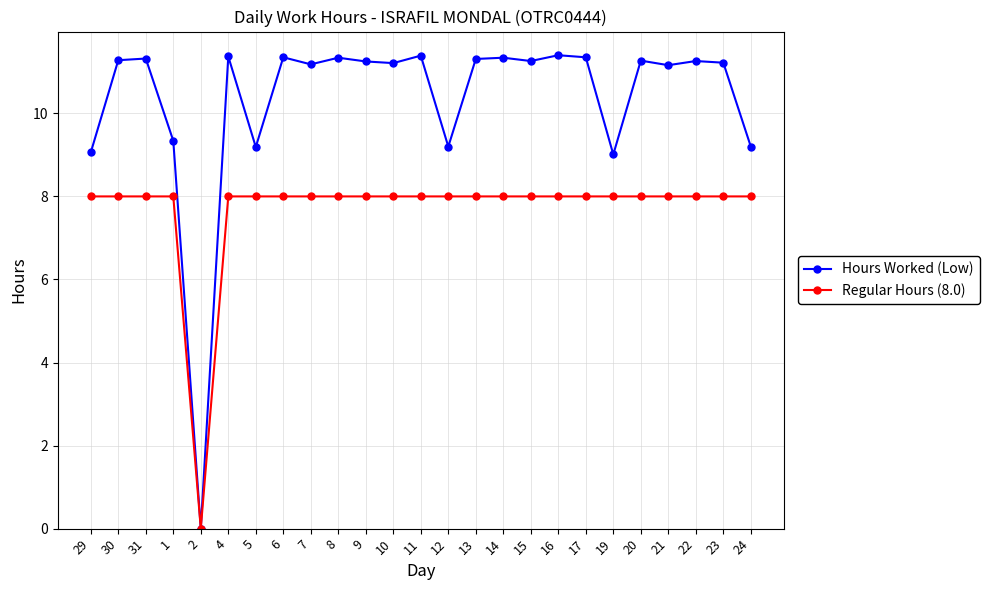

At which label does Hours Worked (Low) first exceed 11?

30